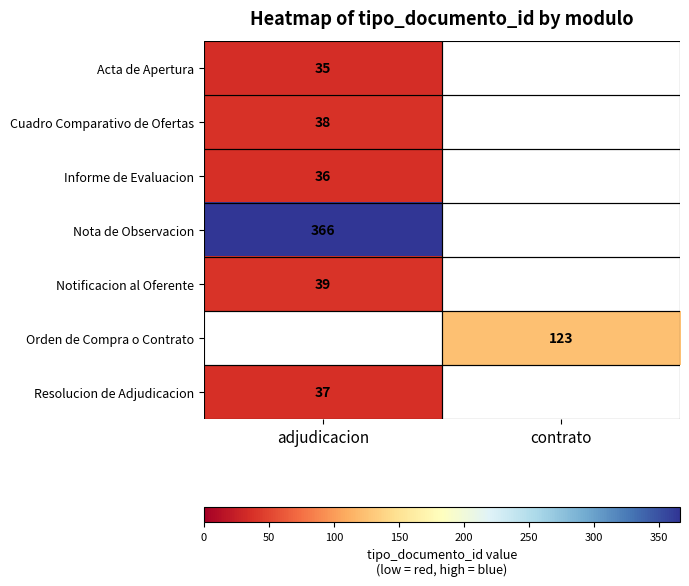

The Acta de Apertura series shows 12 at adjudicacion. True or false?

False